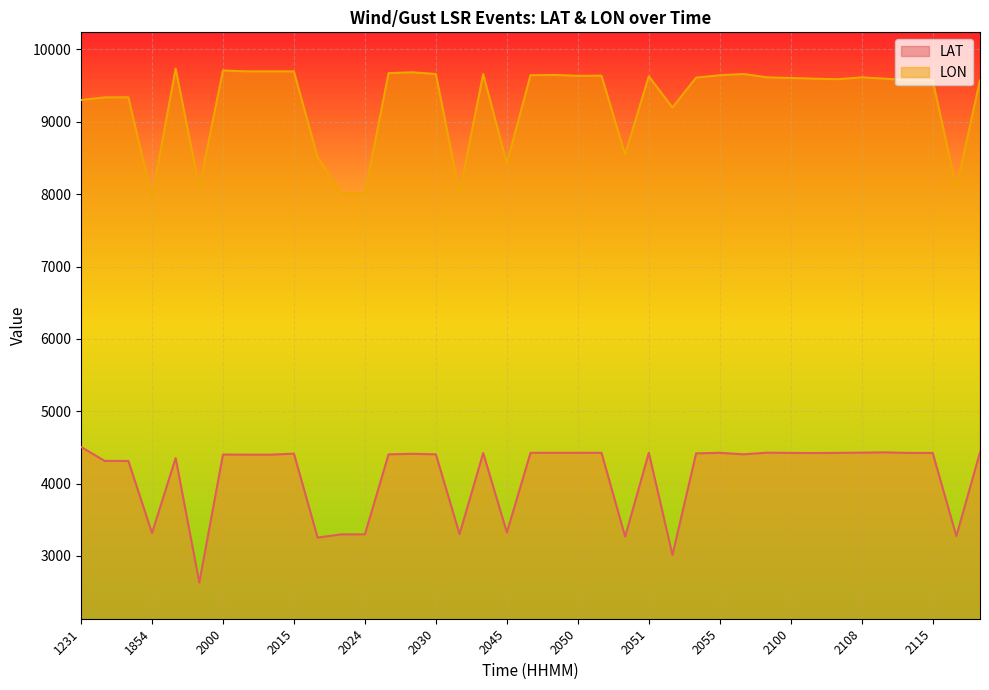

At 2045, list the series in order from smallest to largest.

LAT, LON